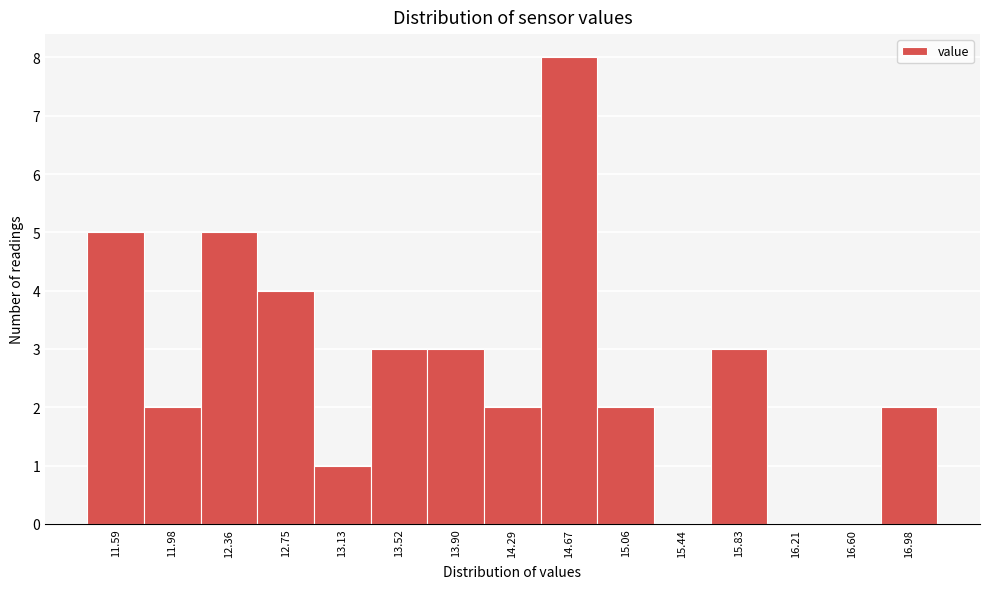

Reading left to right, extract all data points from this chart.

11.59=5	11.98=2	12.36=5	12.75=4	13.13=1	13.52=3	13.90=3	14.29=2	14.67=8	15.06=2	15.44=0	15.83=3	16.21=0	16.60=0	16.98=2